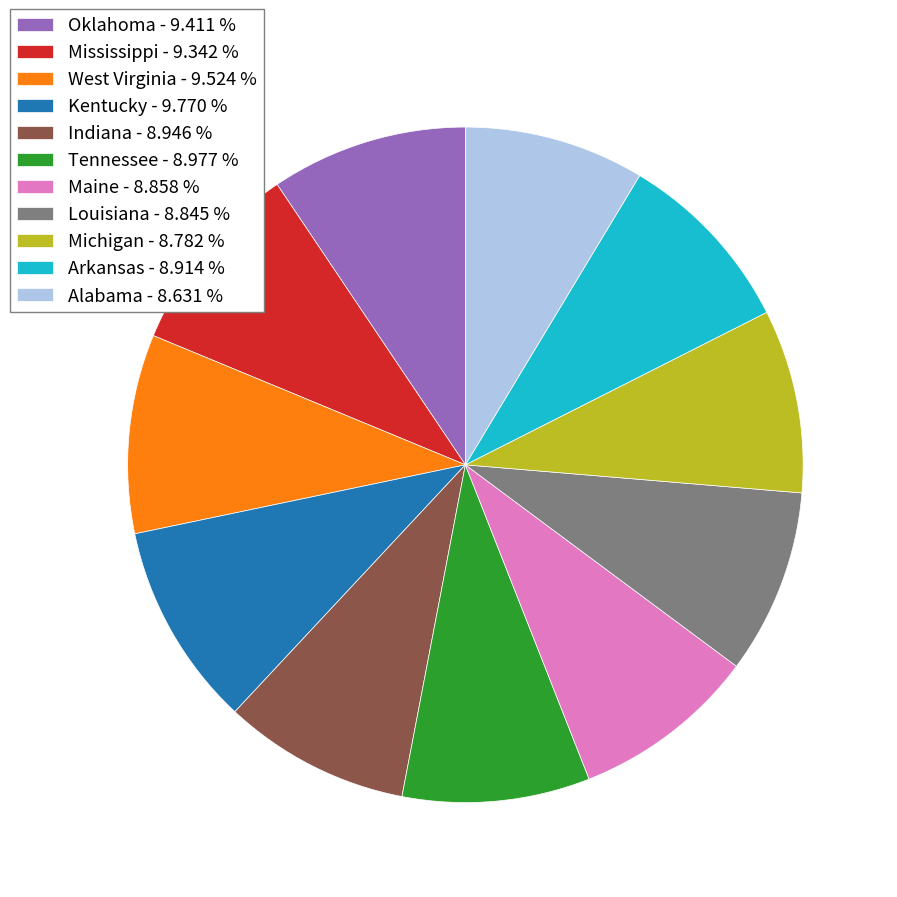

Between Louisiana - 8.845 % and West Virginia - 9.524 %, which is larger?

West Virginia - 9.524 %